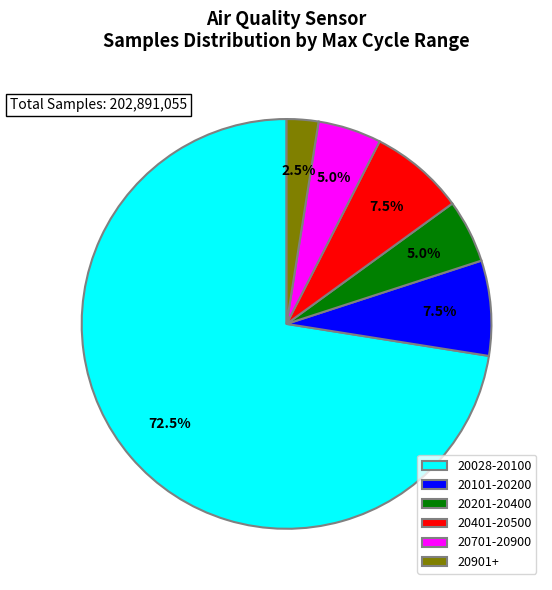

Count the number of slices in the pie.

6